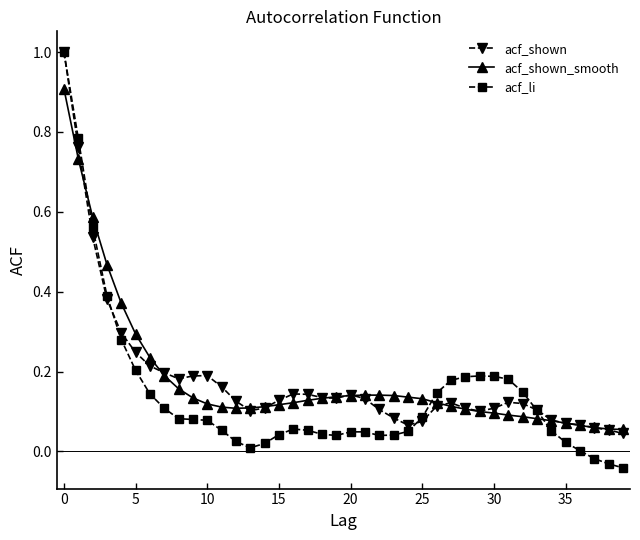

What is the highest value of the acf_shown series?

1.0